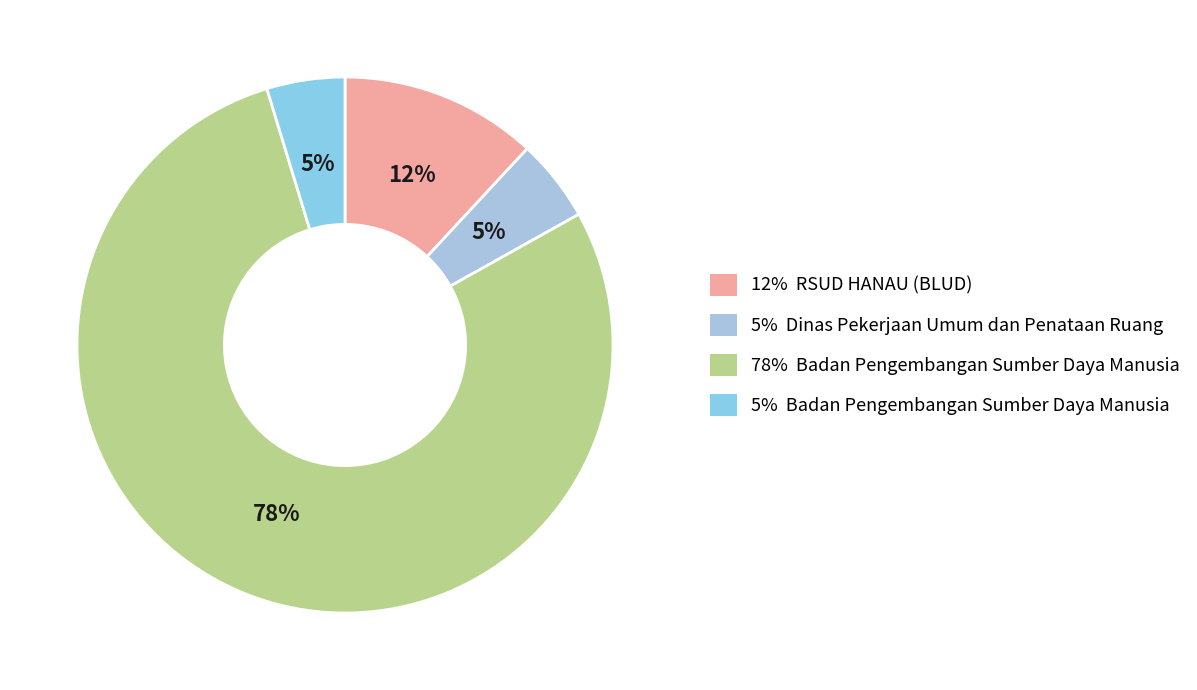

How many segments does this pie chart have?

4